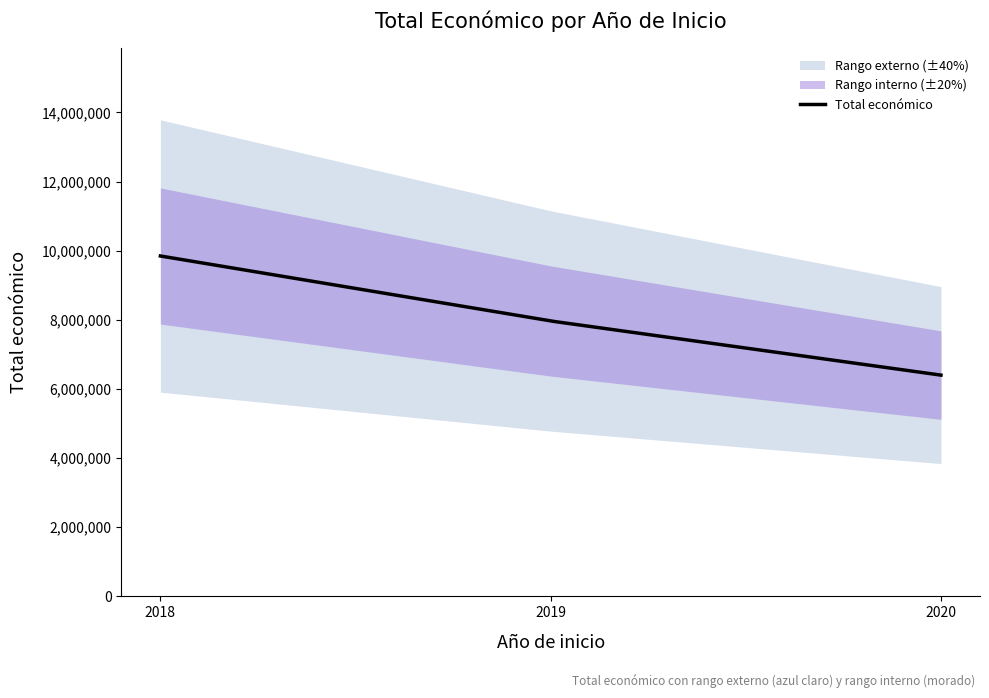

Which category has the lowest value across all series?

2020